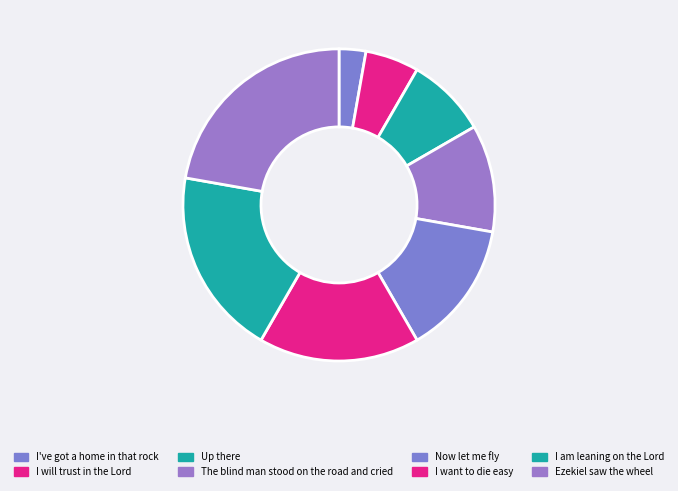

To the nearest percent, what is the difference between the Up there and The blind man stood on the road and cried slice percentages?

3%